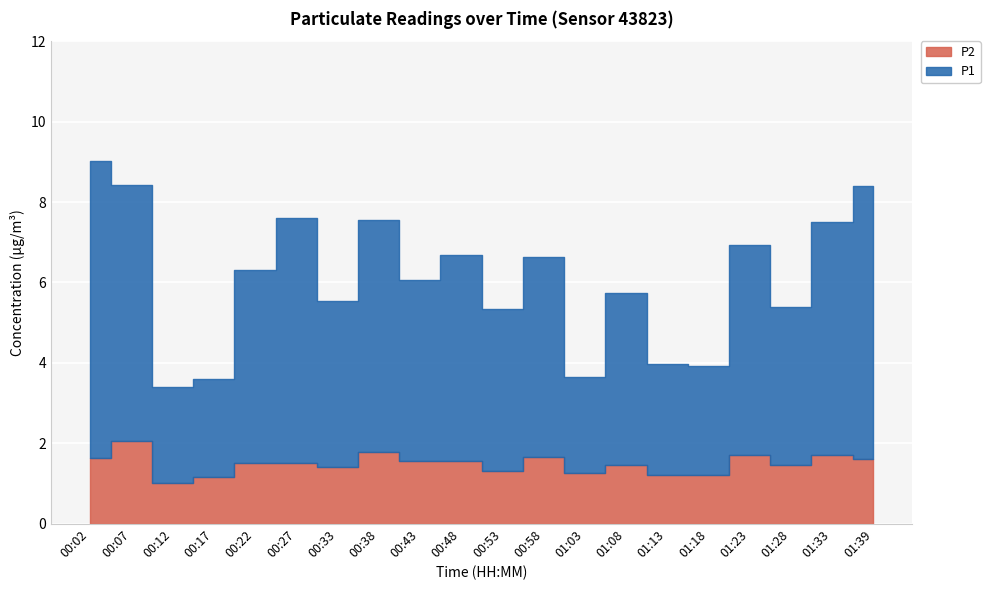

True or false: P1 and P2 cross at least once.

False